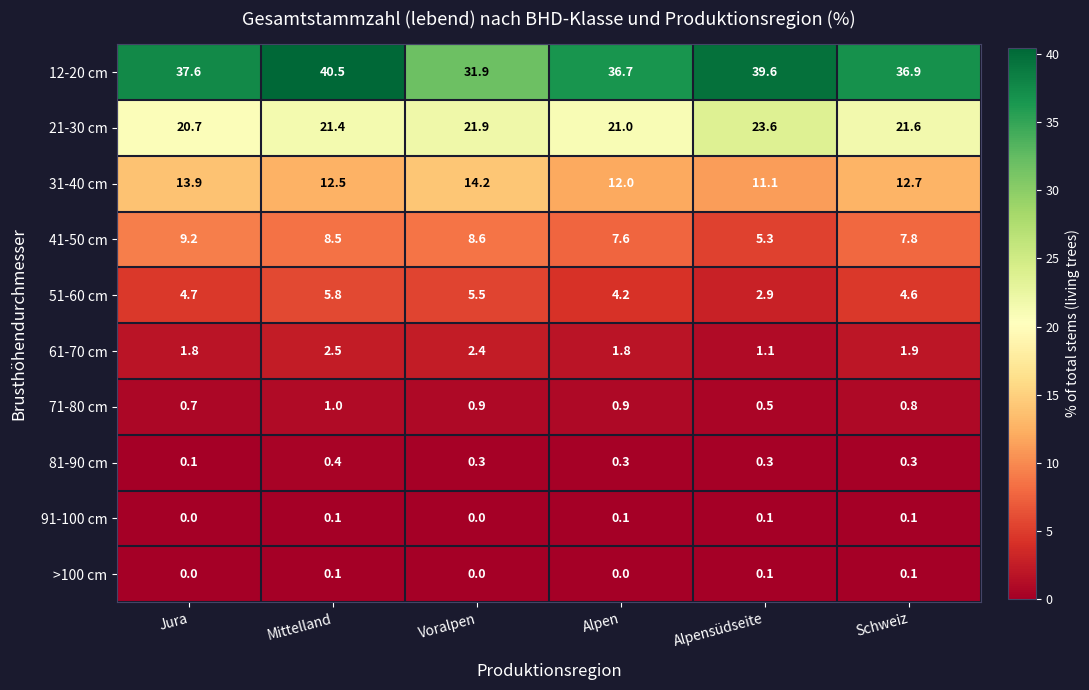

The value of 41-50 cm at Jura is 3.4. True or false?

False